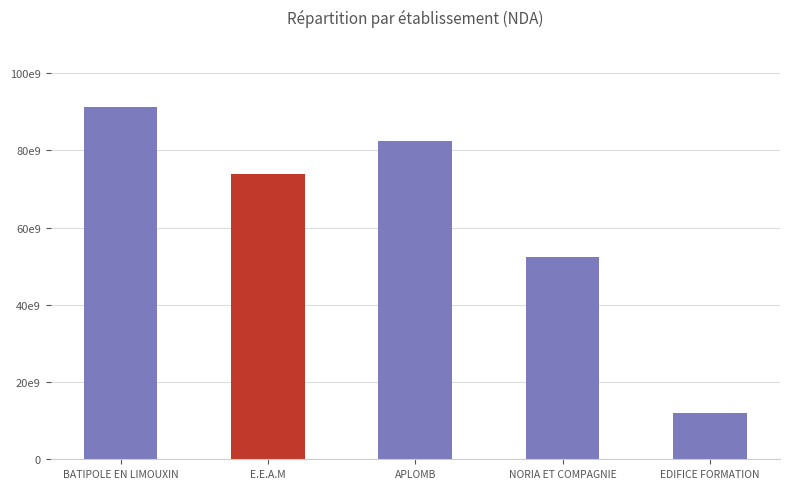

What is the label of the 2nd bar from the left?

E.E.A.M